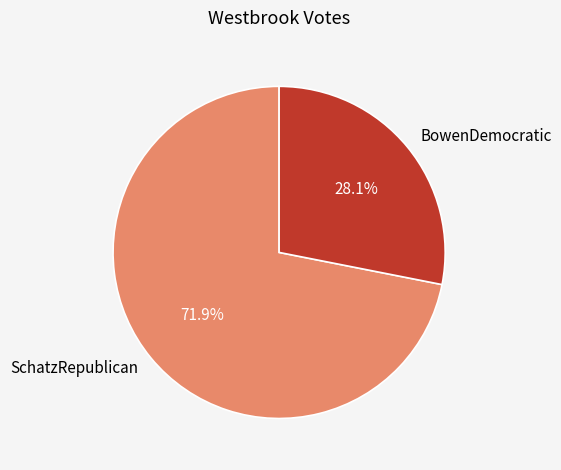

Do SchatzRepublican and BowenDemocratic together represent more than half of the pie?

Yes